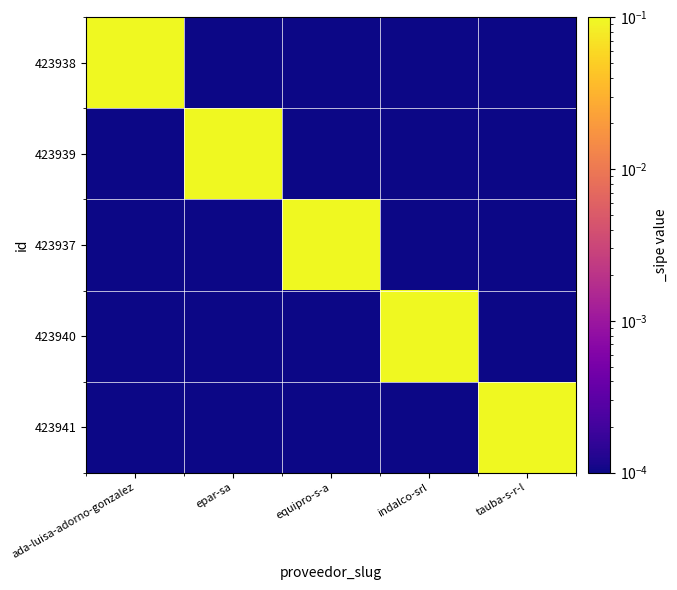

Reading left to right, extract all data points from this chart.

423938: ada-luisa-adorno-gonzalez=1.0	epar-sa=0.0	equipro-s-a=0.0	indalco-srl=0.0	tauba-s-r-l=0.0
423939: ada-luisa-adorno-gonzalez=0.0	epar-sa=1.0	equipro-s-a=0.0	indalco-srl=0.0	tauba-s-r-l=0.0
423937: ada-luisa-adorno-gonzalez=0.0	epar-sa=0.0	equipro-s-a=1.0	indalco-srl=0.0	tauba-s-r-l=0.0
423940: ada-luisa-adorno-gonzalez=0.0	epar-sa=0.0	equipro-s-a=0.0	indalco-srl=1.0	tauba-s-r-l=0.0
423941: ada-luisa-adorno-gonzalez=0.0	epar-sa=0.0	equipro-s-a=0.0	indalco-srl=0.0	tauba-s-r-l=1.0